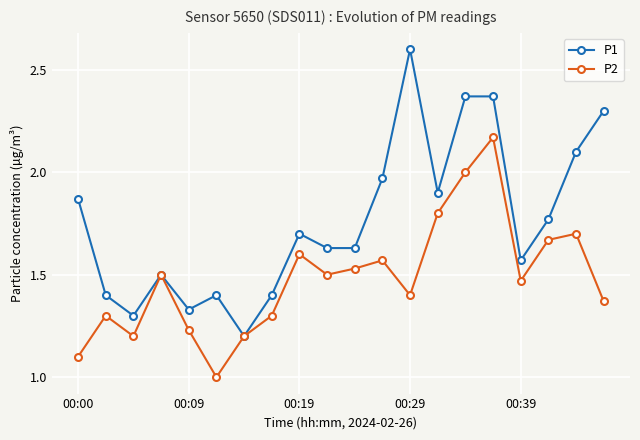

Which series has the largest total across all categories?

P1